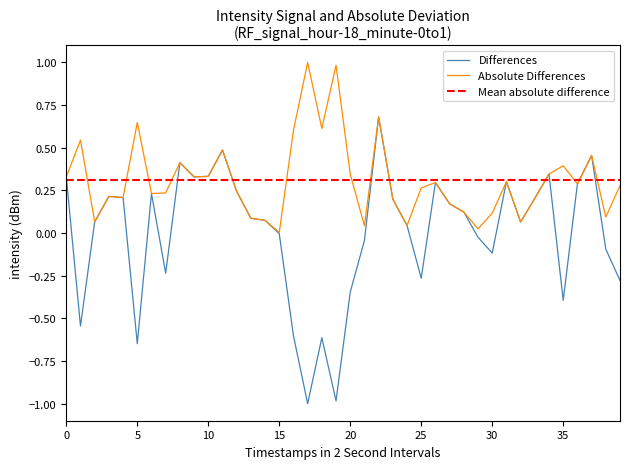

What is the minimum value for Differences?

-1.0